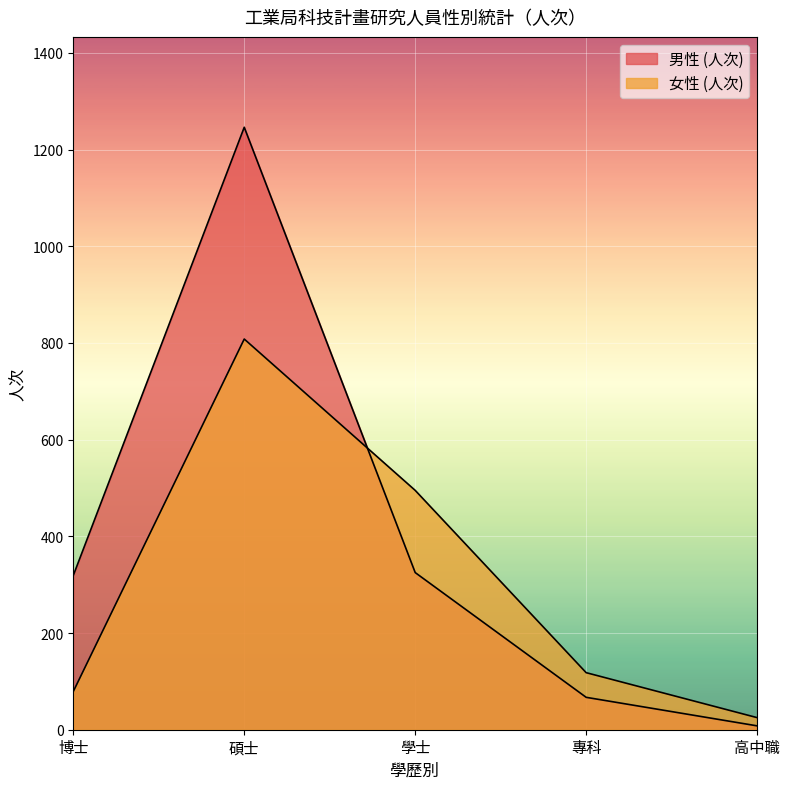

Reading right to left, extract all data points from this chart.

男性 (人次): 8	67	325	1246	319
女性 (人次): 25	118	495	808	79